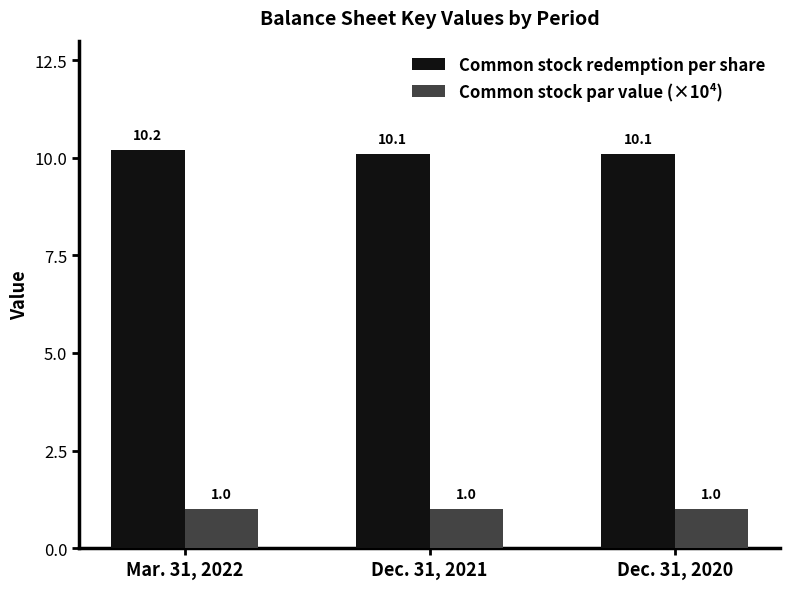

Which series has the largest range (max minus min)?

Common stock redemption per share